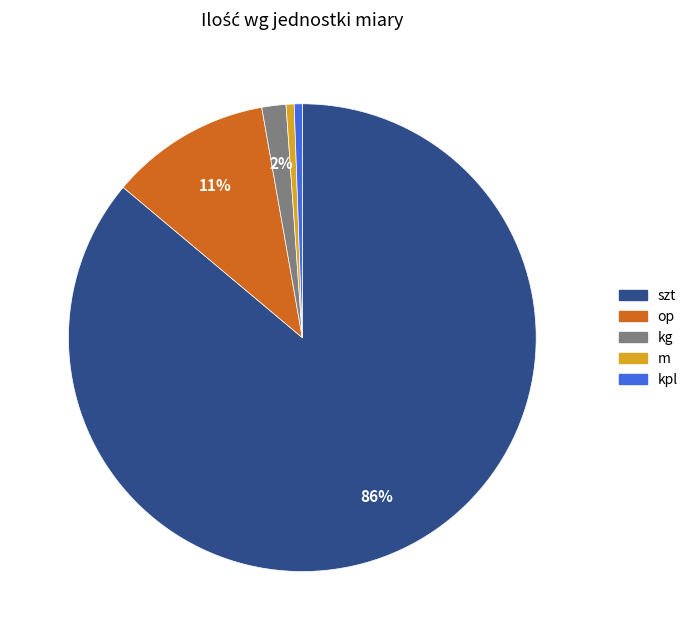

To the nearest percent, what is the average slice percentage?

20%